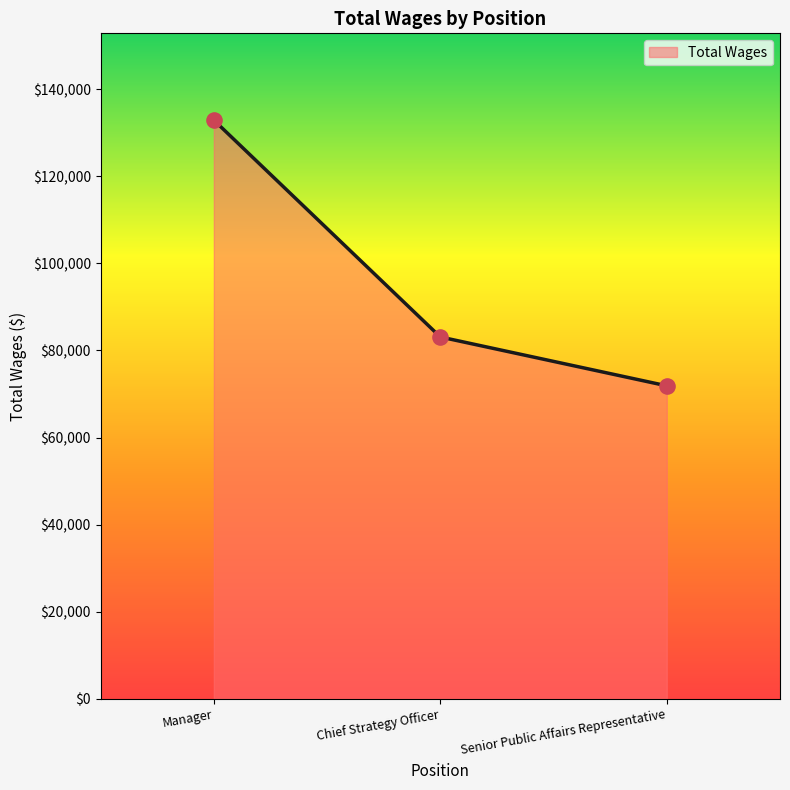

Between Chief Strategy Officer and Manager, which is larger?

Manager